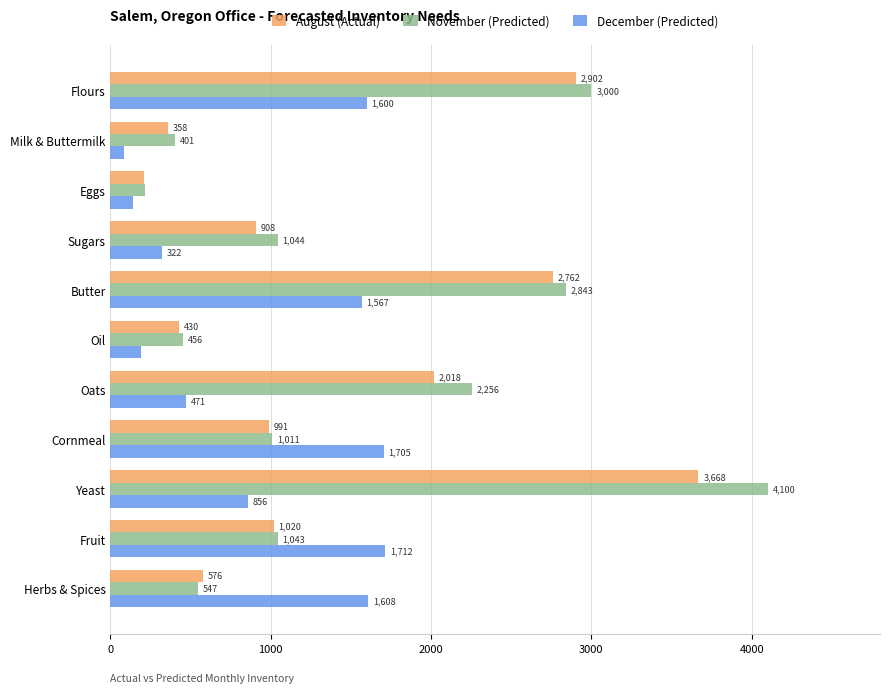

The November (Predicted) series shows 400.6 at Milk & Buttermilk. True or false?

True